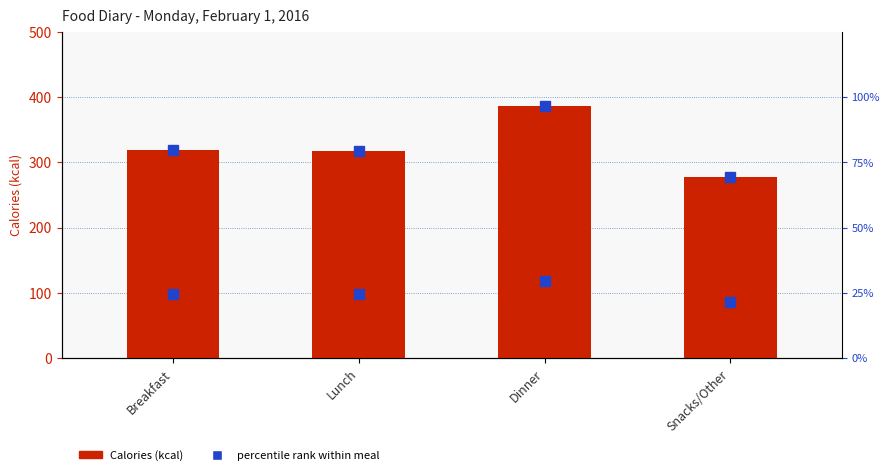

Reading left to right, extract all data points from this chart.

Calories (kcal): Breakfast=319.0	Lunch=317.0	Dinner=386.0	Snacks/Other=278.0
percentile rank within meal: Breakfast=24.5	Lunch=24.4	Dinner=29.7	Snacks/Other=21.4